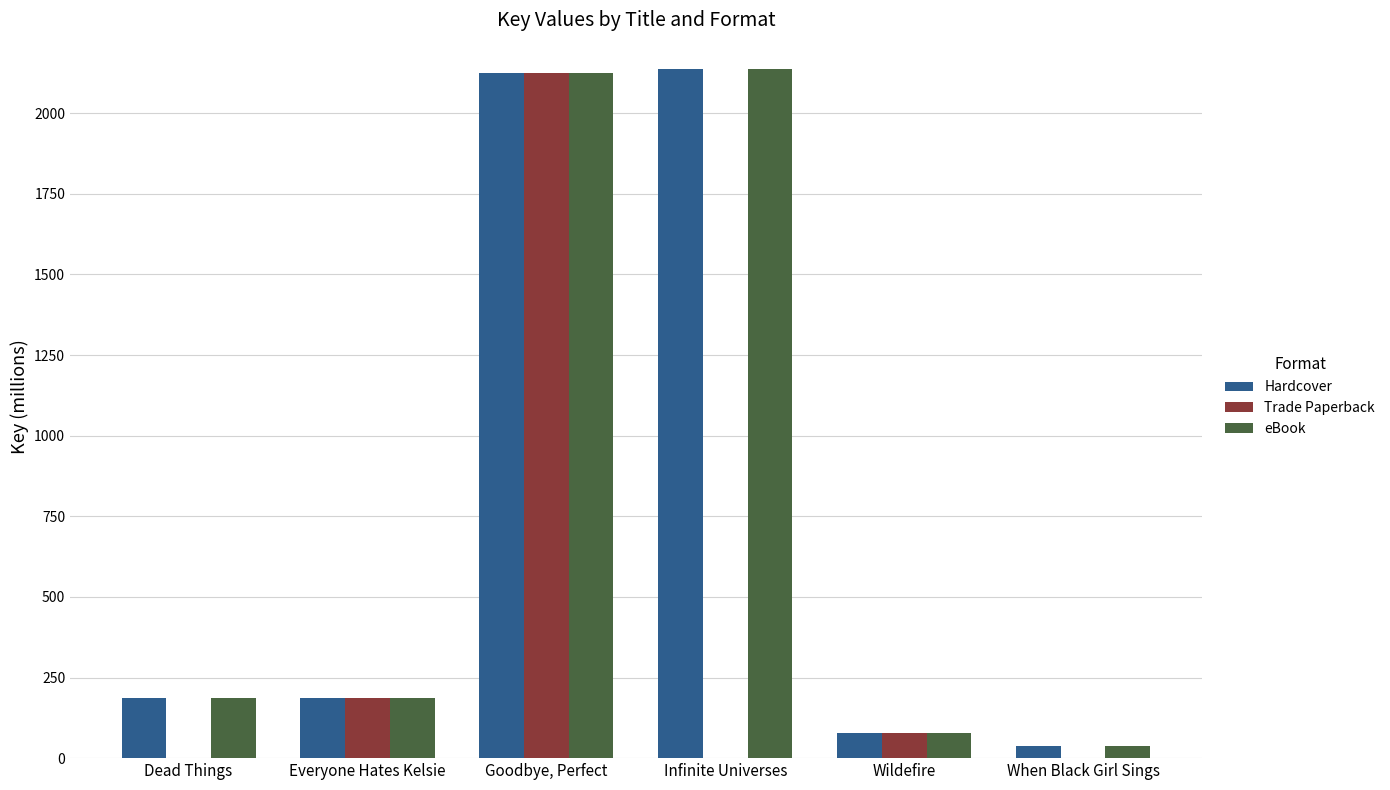

True or false: Trade Paperback has a value of -887.3 at Dead Things.

False